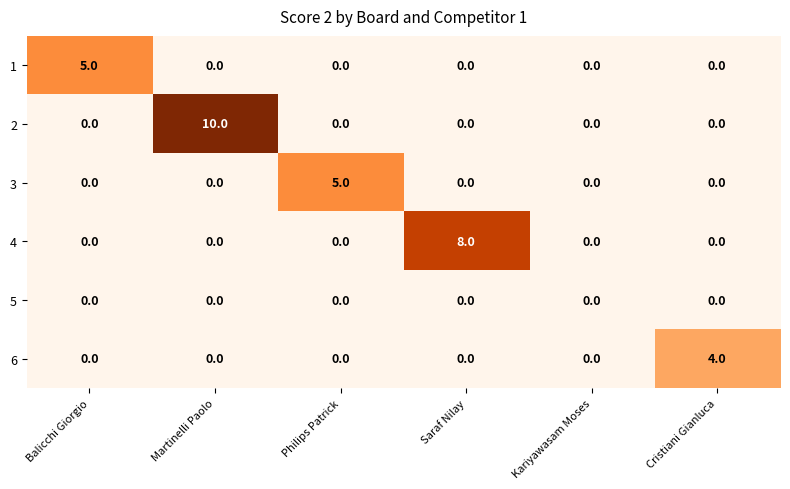

How many 2 values are between 0 and 1?

5